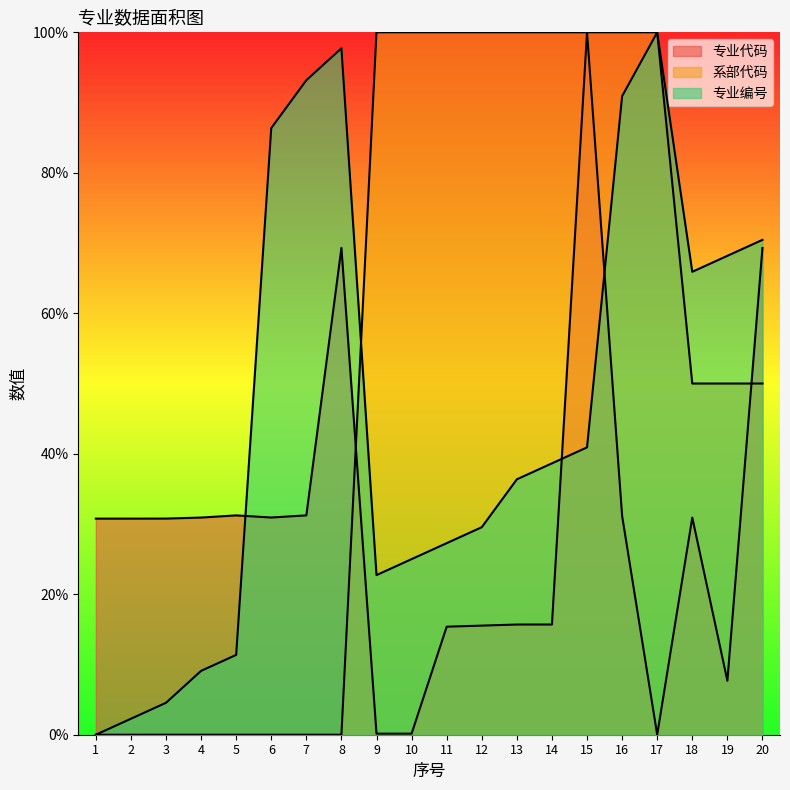

True or false: 专业代码 has a value of 106.8 at 20.

False